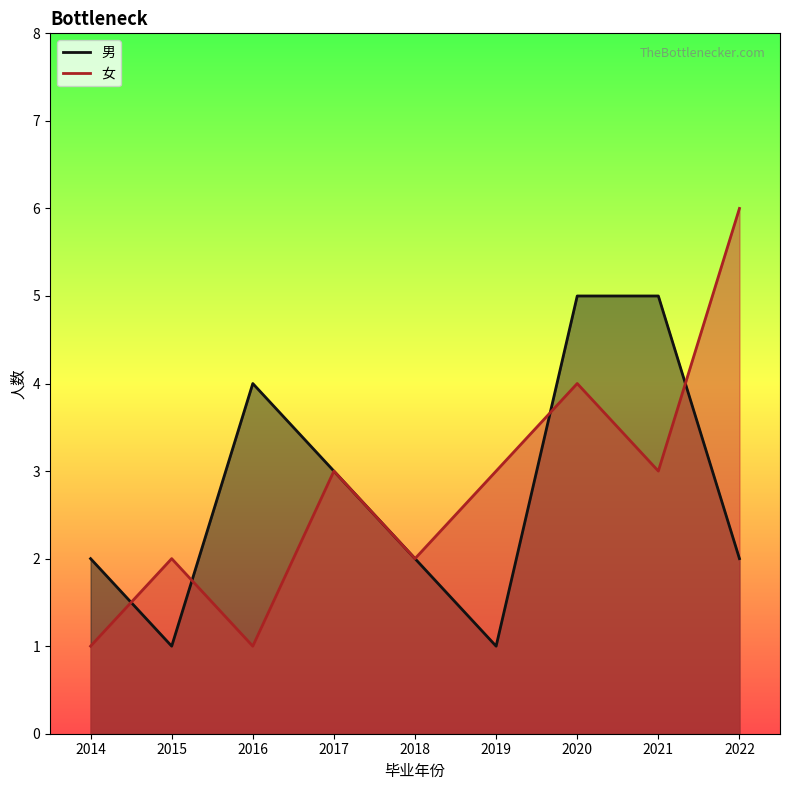

Between 2017 and 2018, which series saw the biggest shift?

男_line